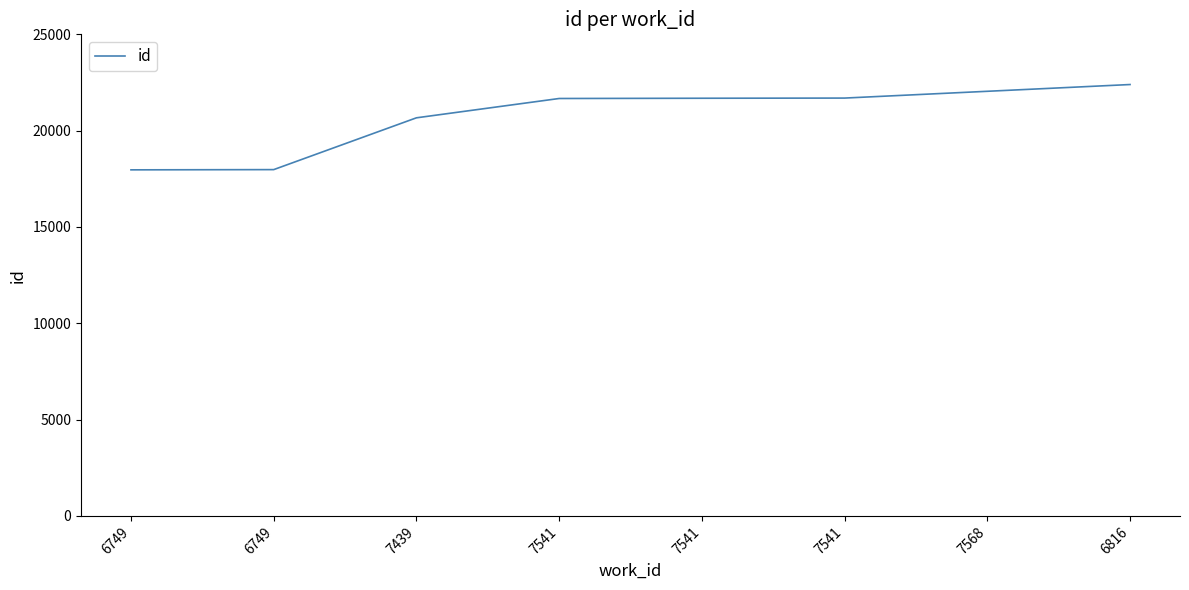

How many series are shown in this chart?

1